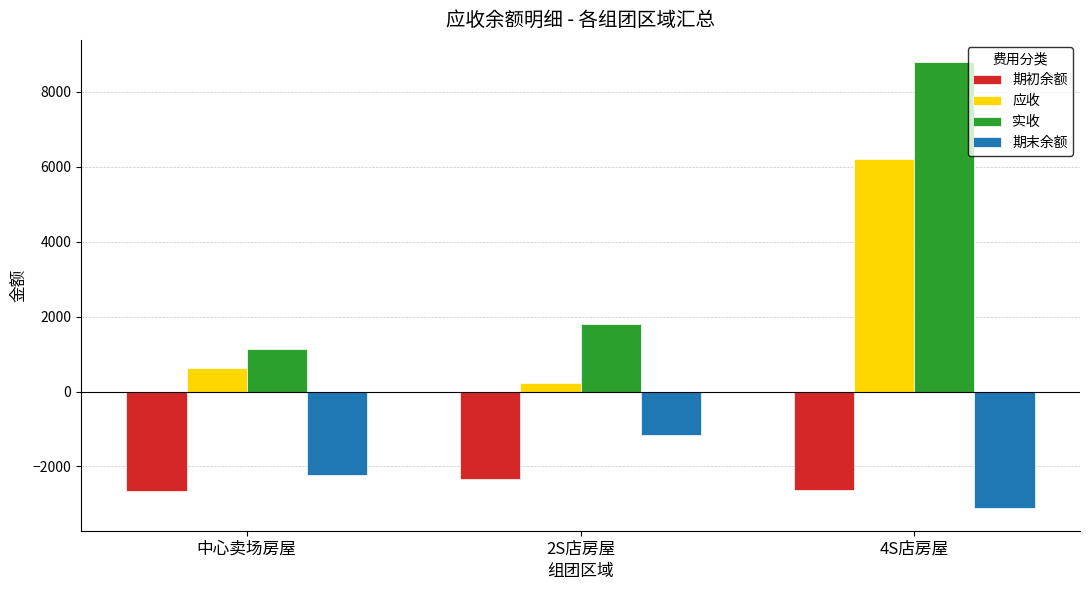

What is the total value across all series at 2S店房屋?

-1461.2